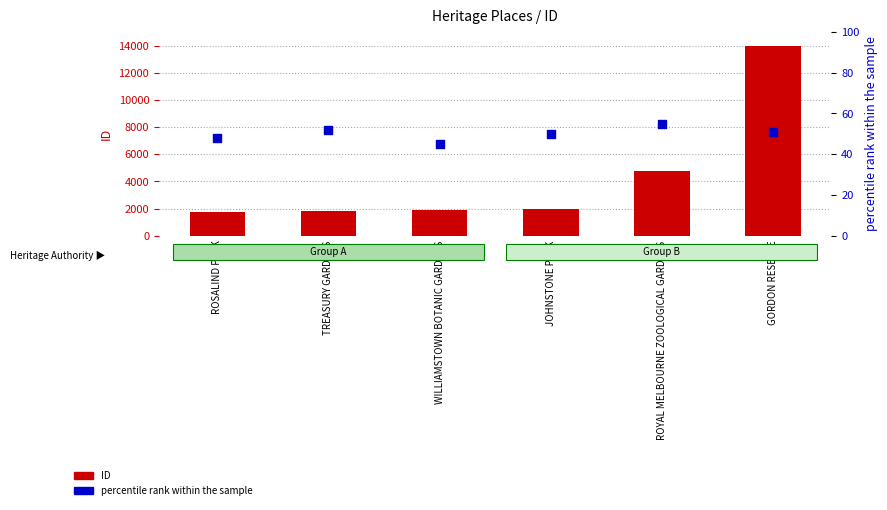

Which series has the widest spread of Y values?

ID